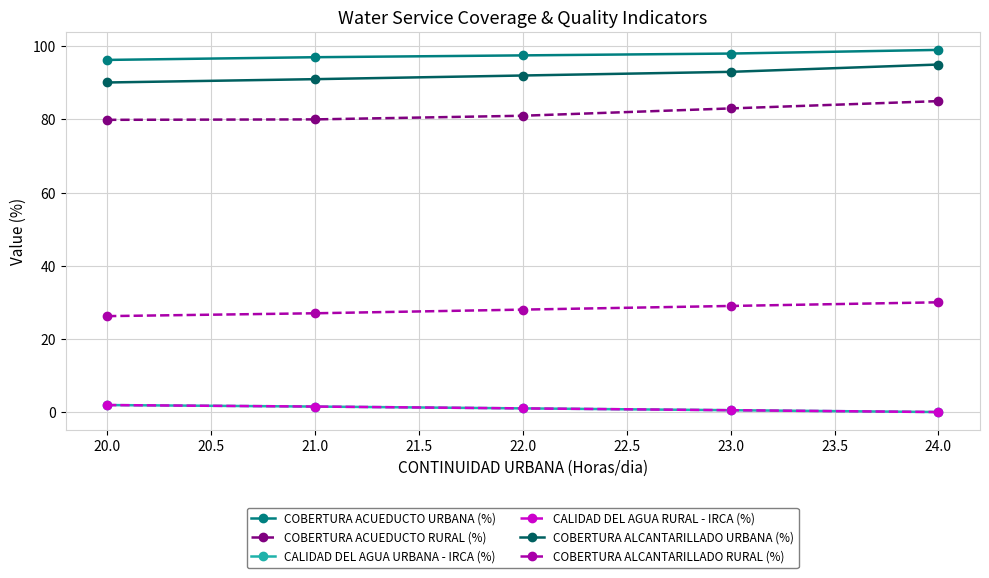

How many lines are shown in the chart?

6